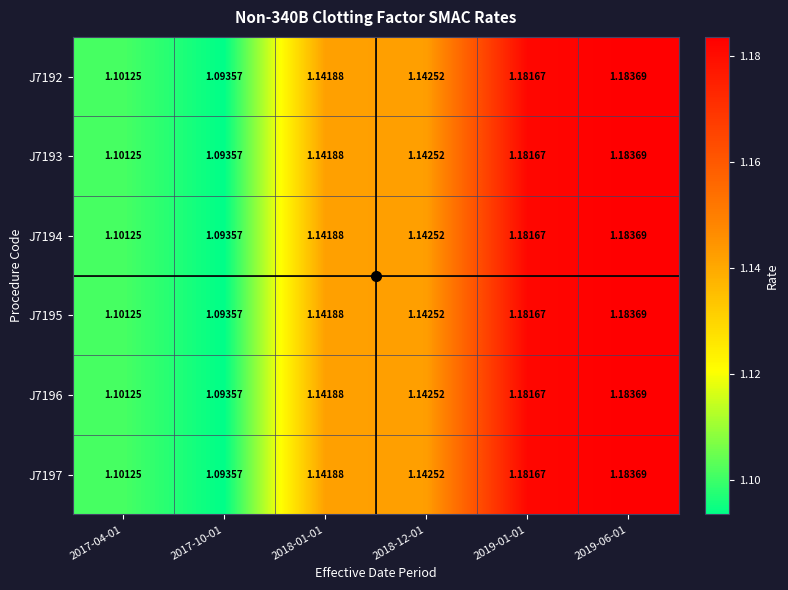

Reading left to right, transcribe all the data shown in this chart.

J7192: 2017-04-01=1.1	2017-10-01=1.1	2018-01-01=1.1	2018-12-01=1.1	2019-01-01=1.2	2019-06-01=1.2
J7193: 2017-04-01=1.1	2017-10-01=1.1	2018-01-01=1.1	2018-12-01=1.1	2019-01-01=1.2	2019-06-01=1.2
J7194: 2017-04-01=1.1	2017-10-01=1.1	2018-01-01=1.1	2018-12-01=1.1	2019-01-01=1.2	2019-06-01=1.2
J7195: 2017-04-01=1.1	2017-10-01=1.1	2018-01-01=1.1	2018-12-01=1.1	2019-01-01=1.2	2019-06-01=1.2
J7196: 2017-04-01=1.1	2017-10-01=1.1	2018-01-01=1.1	2018-12-01=1.1	2019-01-01=1.2	2019-06-01=1.2
J7197: 2017-04-01=1.1	2017-10-01=1.1	2018-01-01=1.1	2018-12-01=1.1	2019-01-01=1.2	2019-06-01=1.2